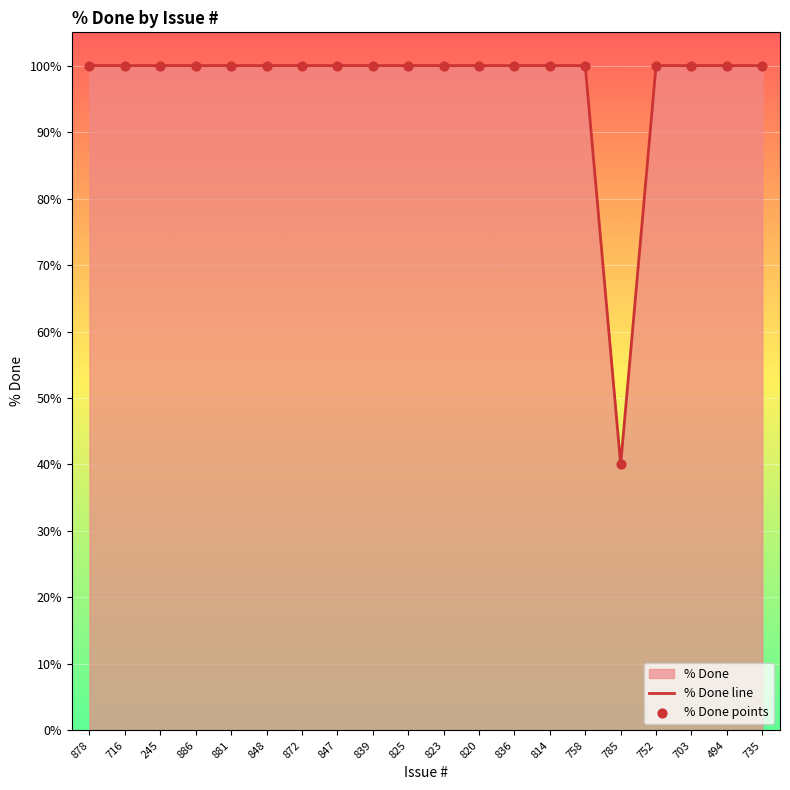

What is the maximum value shown in the chart?

100